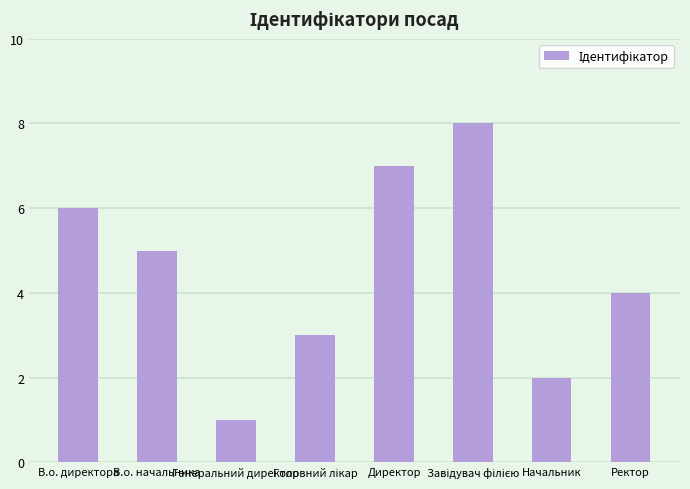

How many data points are less than 5?

4